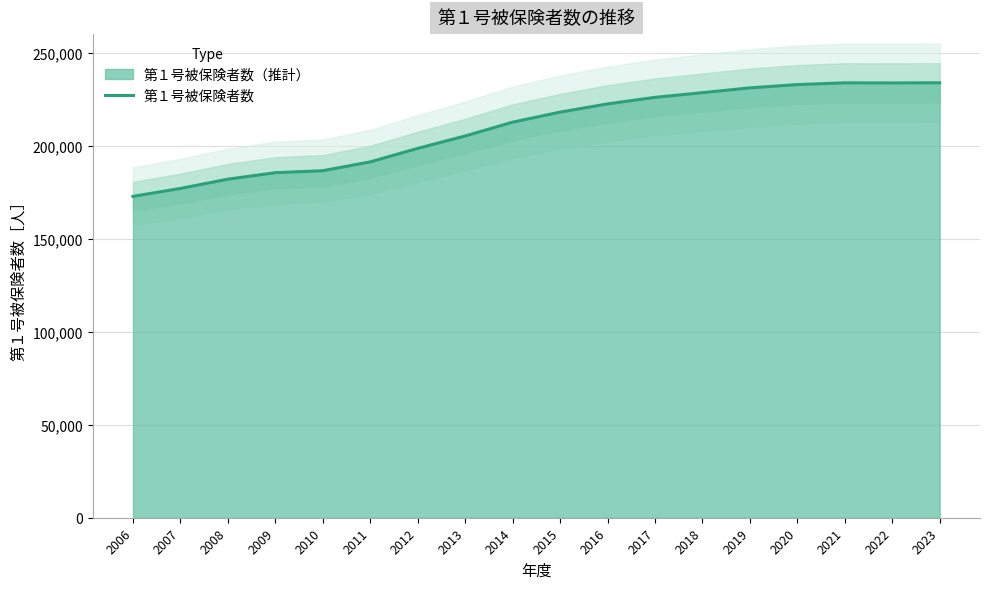

At which category does the data reach its first local valley?

2022